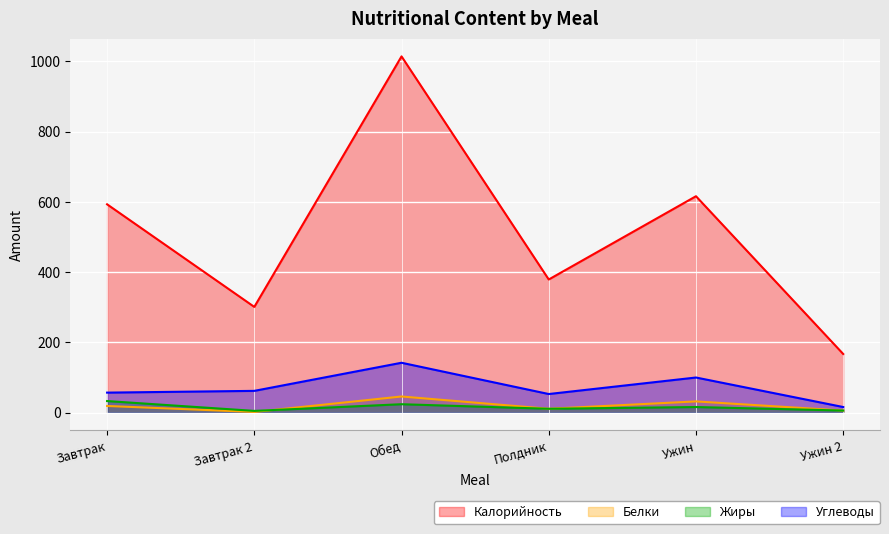

Which has a higher value, Обед or Полдник?

Обед